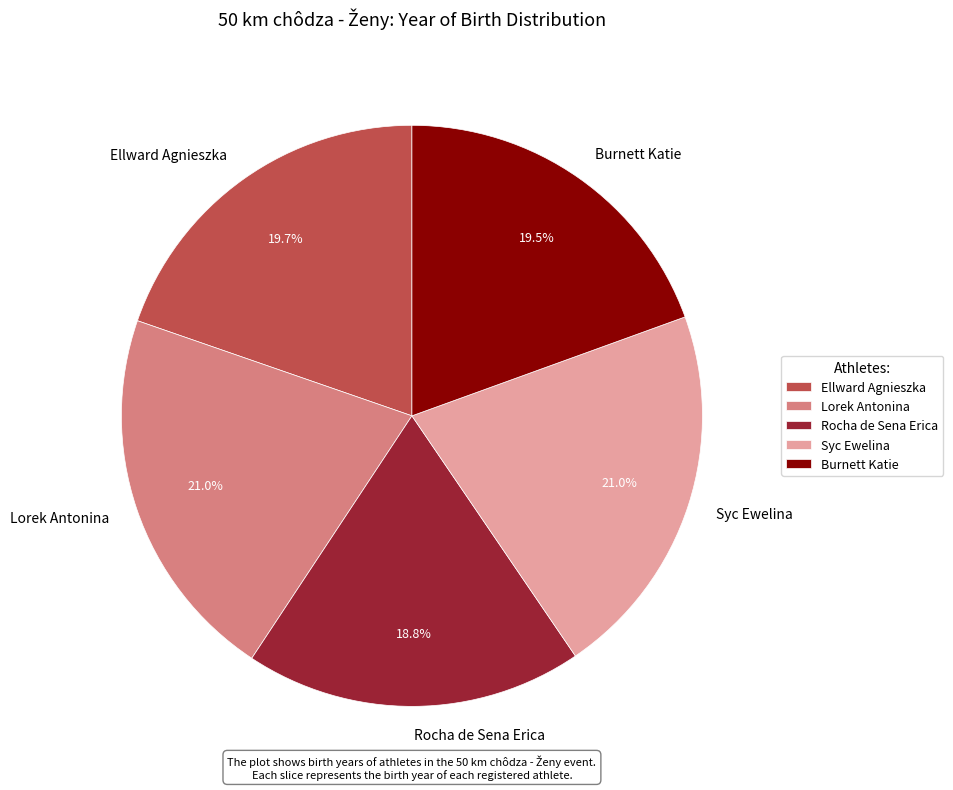

What percentage is NOT represented by Ellward Agnieszka?

80.3%